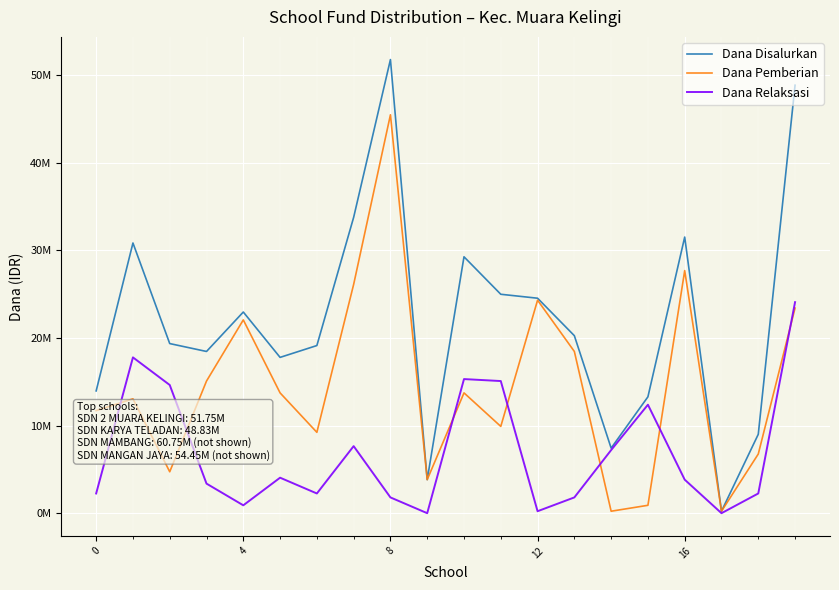

What is the difference between the maximum and minimum values in the Dana Relaksasi series?

24075000